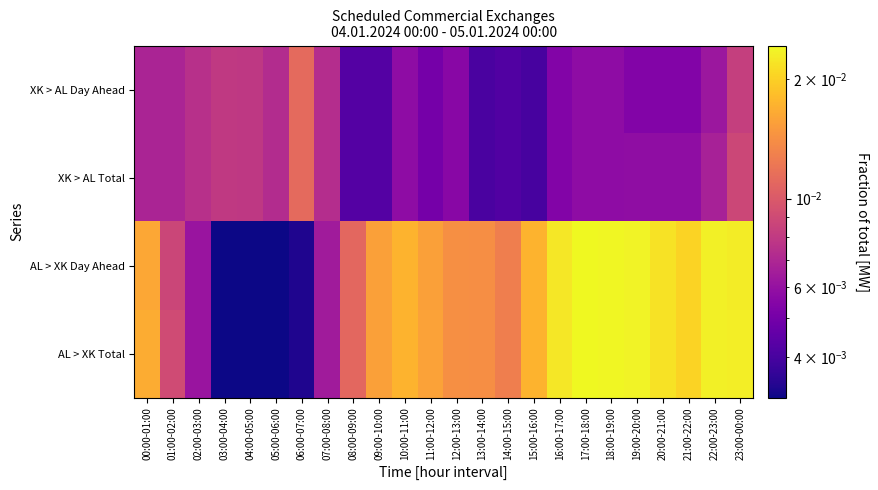

Rank the series at 06:00-07:00 from highest to lowest value.

XK > AL Day Ahead, XK > AL Total, AL > XK Day Ahead, AL > XK Total